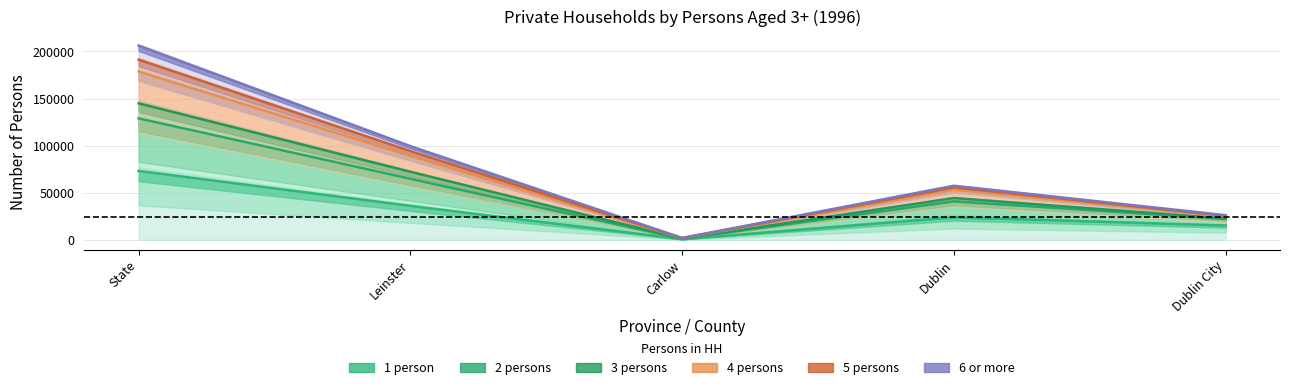

Count the number of categories in the chart.

5